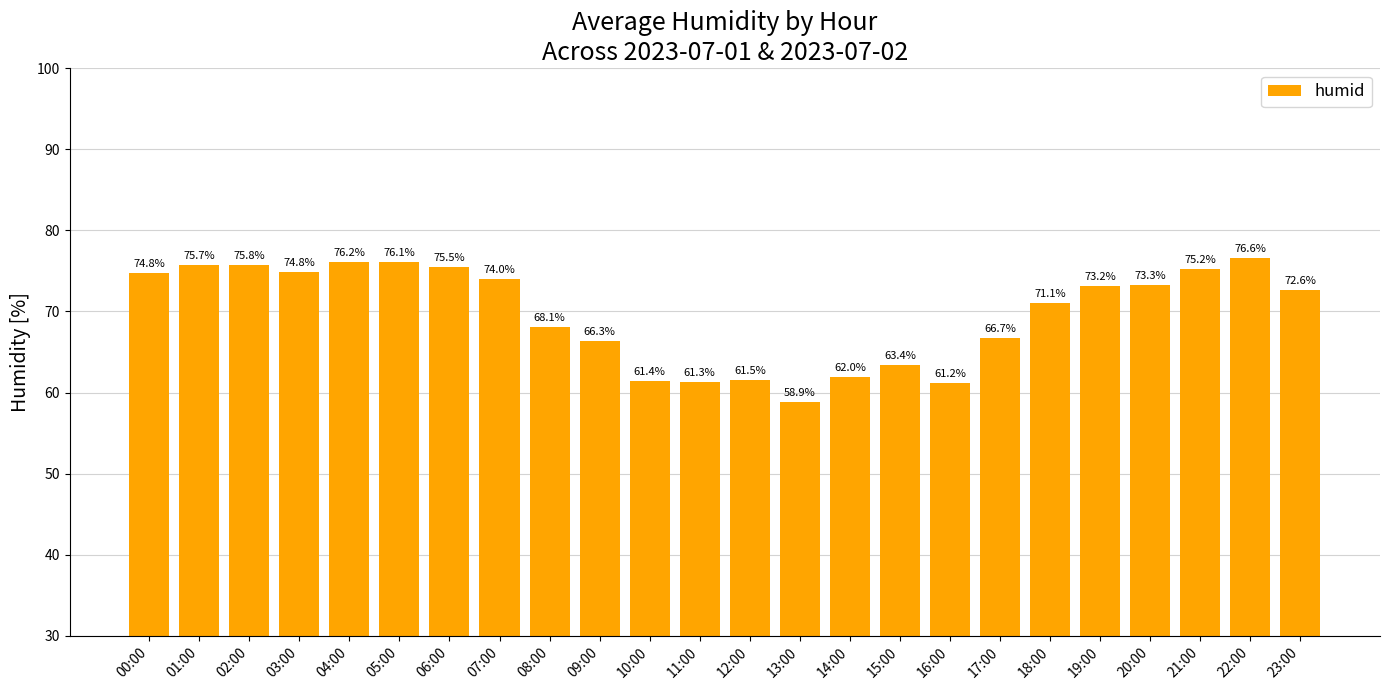

Does the chart contain stacked bars?

No